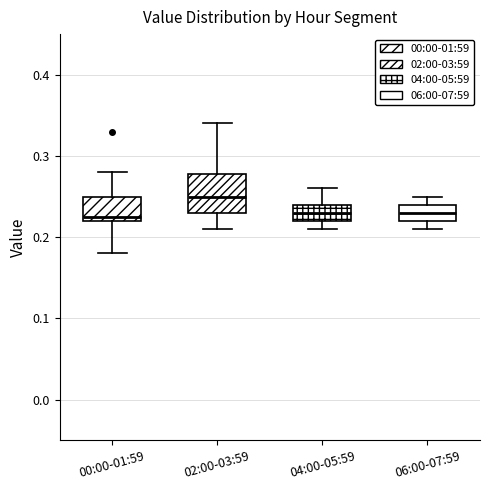

Where does the lower whisker of the box for 02:00-03:59 end on the y-axis? The values are not printed on the chart, so give them approximately, as read against the axis.

0.21